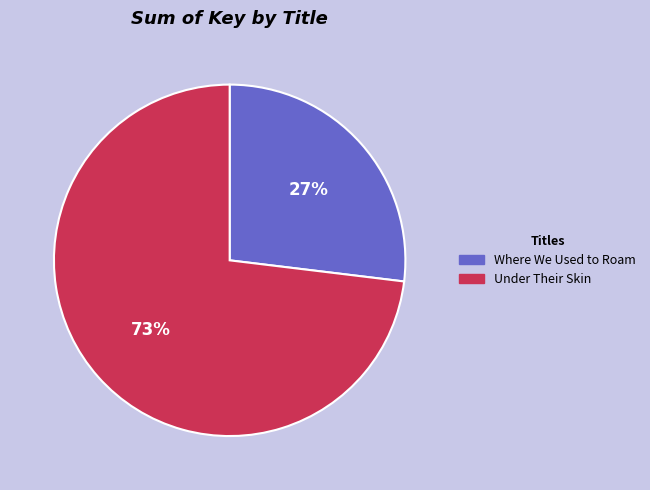

How many segments does this pie chart have?

2